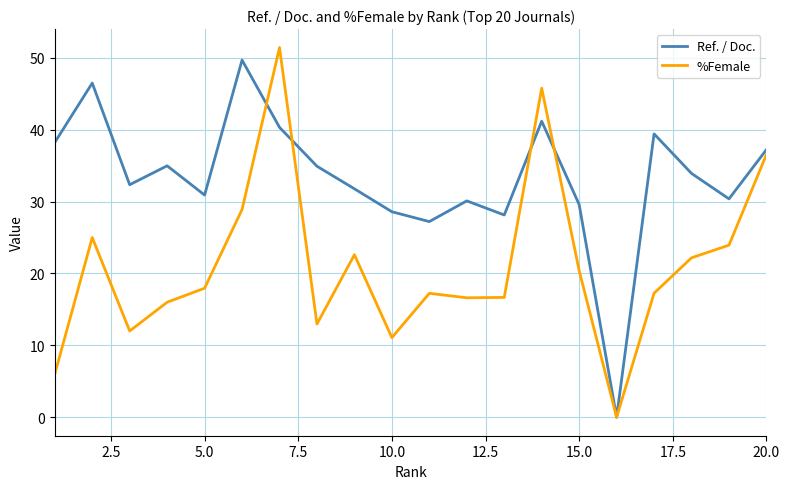

What is the maximum value shown in the chart?

51.4